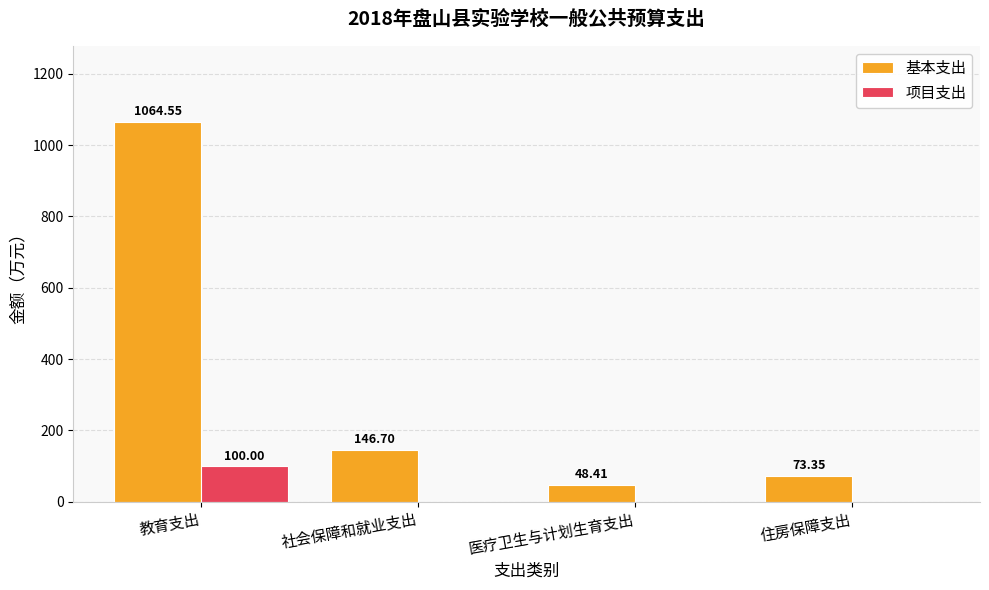

Which series has the largest range (max minus min)?

基本支出